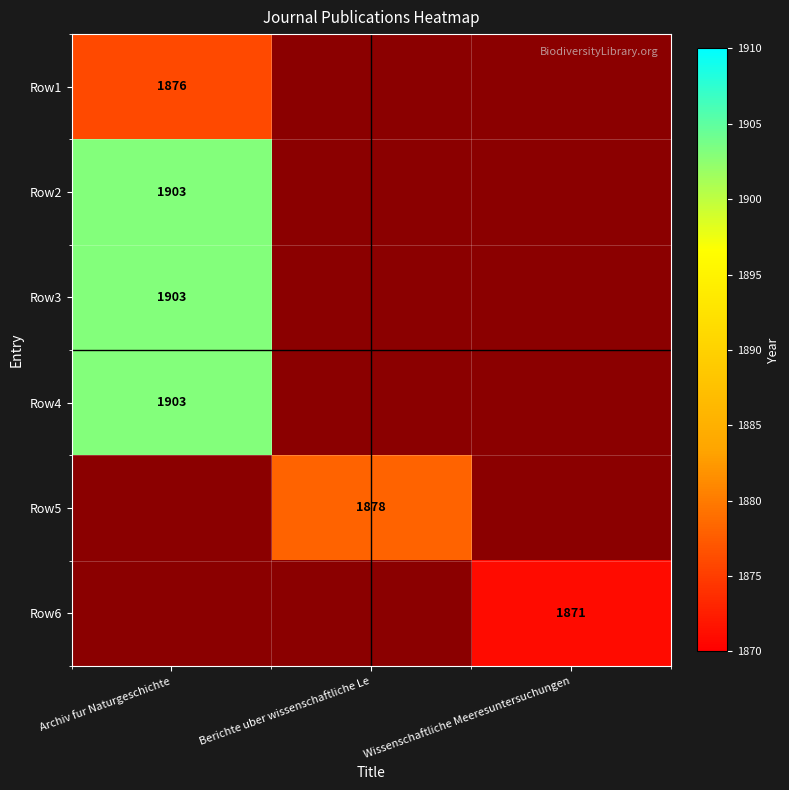

Is it true that Row6 equals 570 at Wissenschaftliche Meeresuntersuchungen?

False